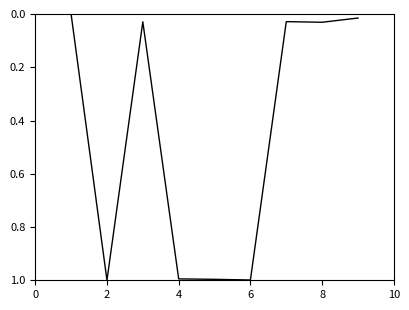

Does the chart have visible grid lines?

No